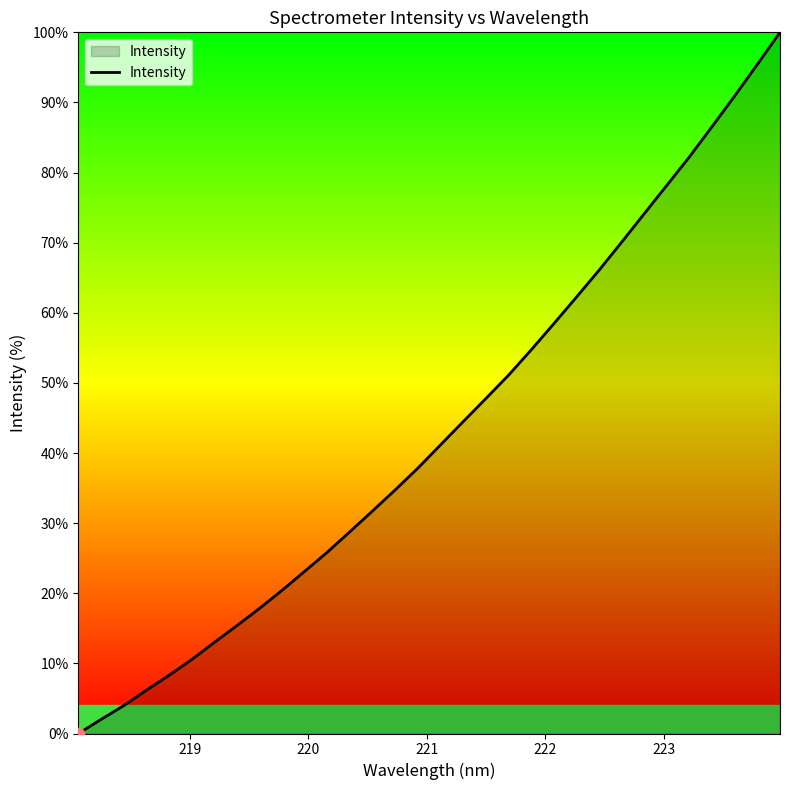

What is the difference between the maximum and minimum values?

100.0